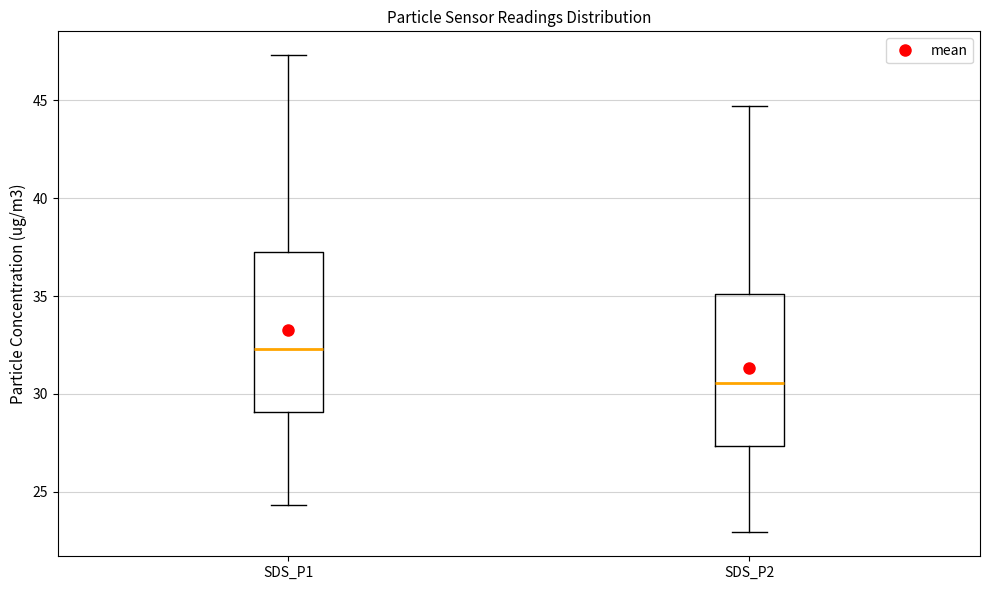

Where does the median line of the box for SDS_P2 sit on the y-axis? The values are not printed on the chart, so give them approximately, as read against the axis.

30.5